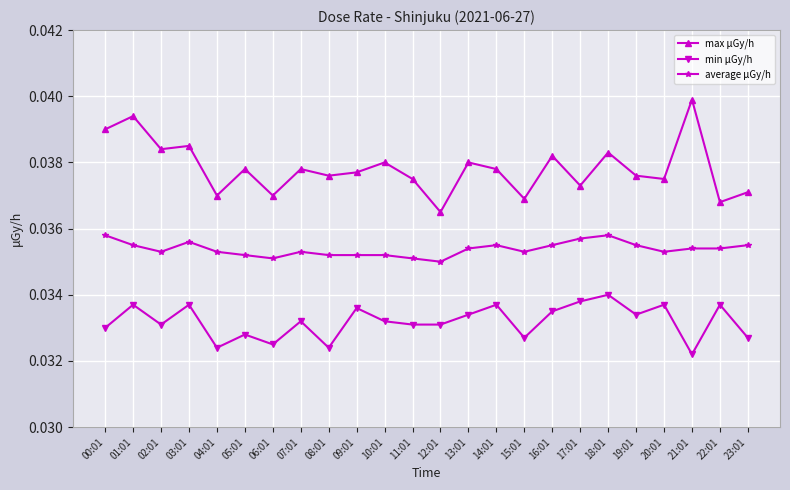

At which category does the chart reach its peak across all series?

21:01